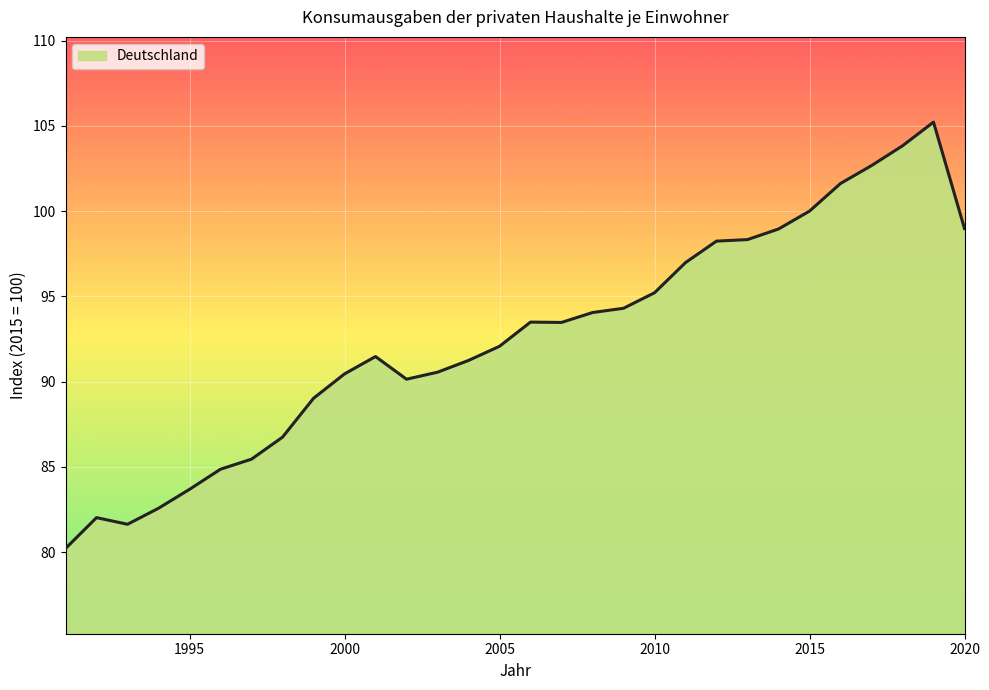

How many lines are shown in the chart?

1